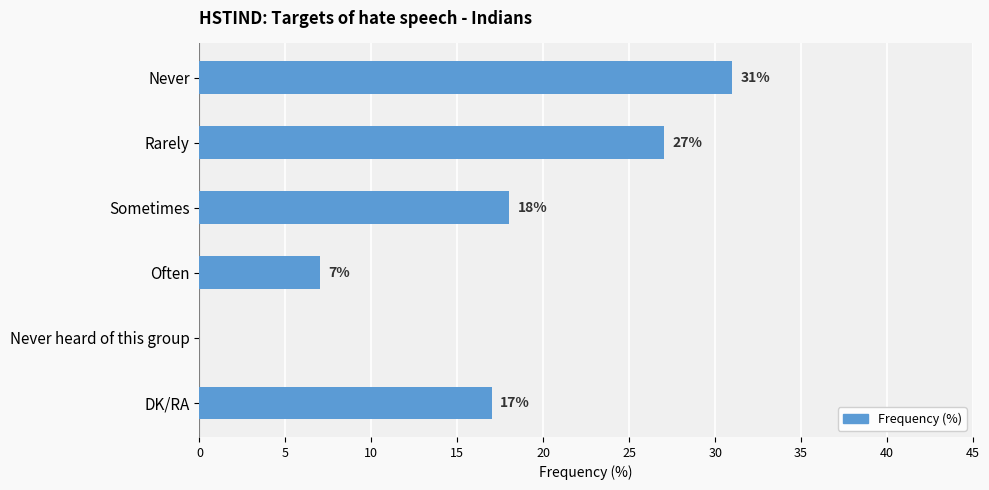

What is the change in value from Rarely to DK/RA?

-10